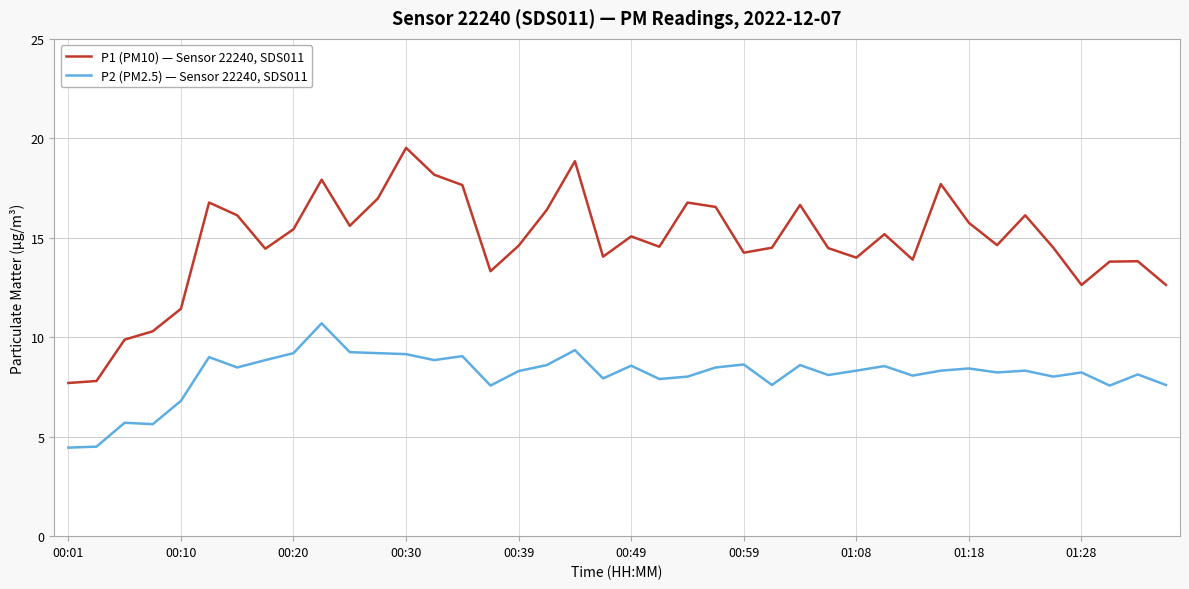

List the series in order of their peak value, highest first.

P1 (PM10) — Sensor 22240, SDS011, P2 (PM2.5) — Sensor 22240, SDS011